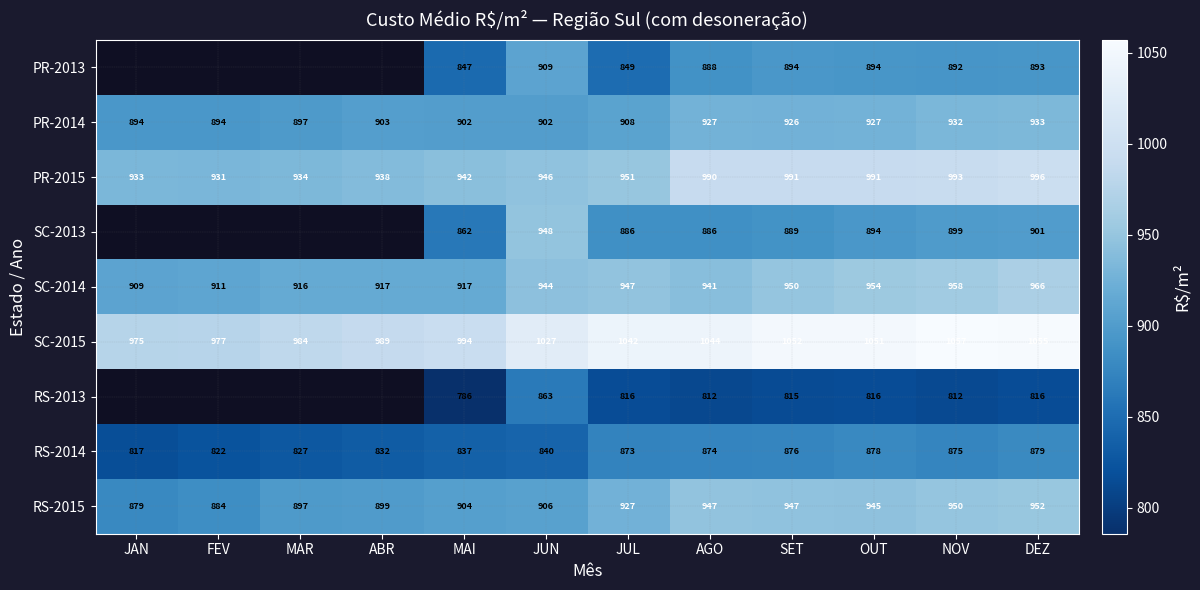

Which category has the highest value in the RS-2014 series?

DEZ